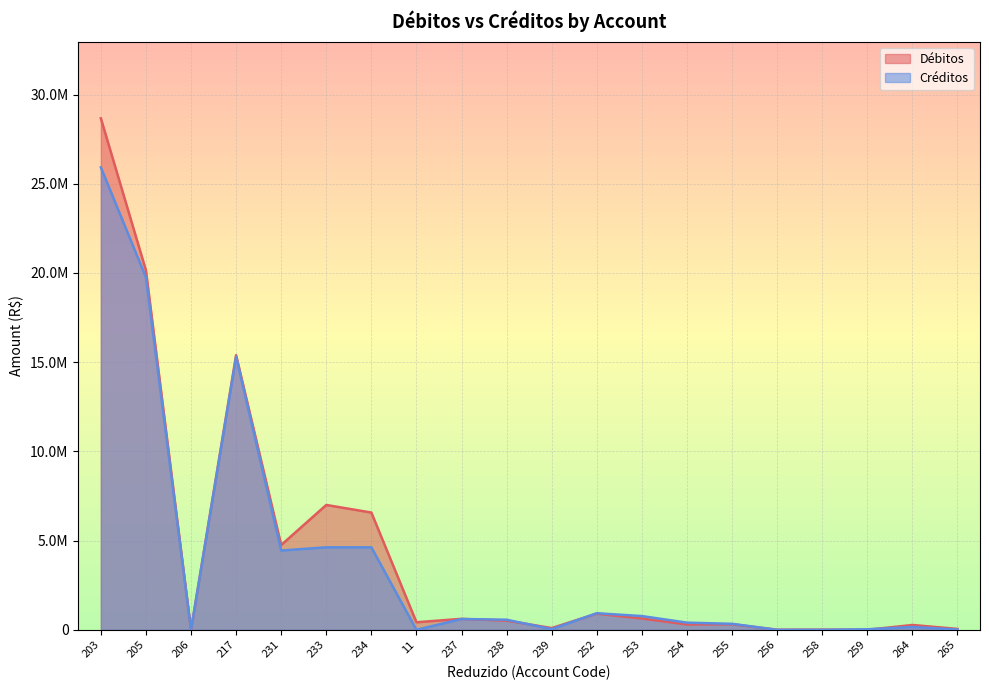

What is the label of the 17th point from the right?

217